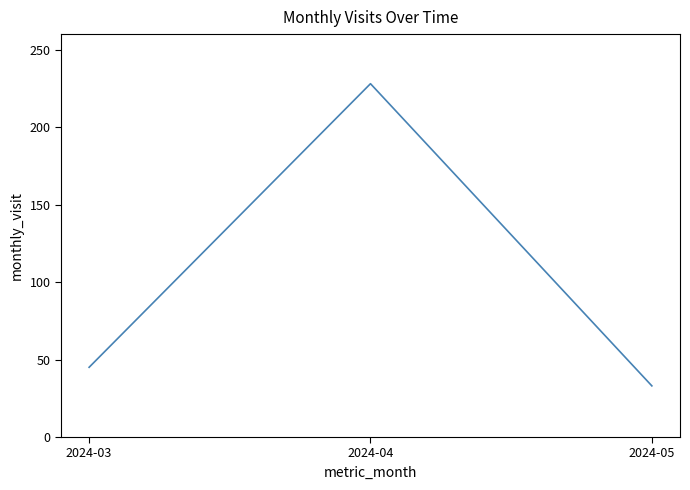

At which category does the chart reach its minimum across all series?

2024-05